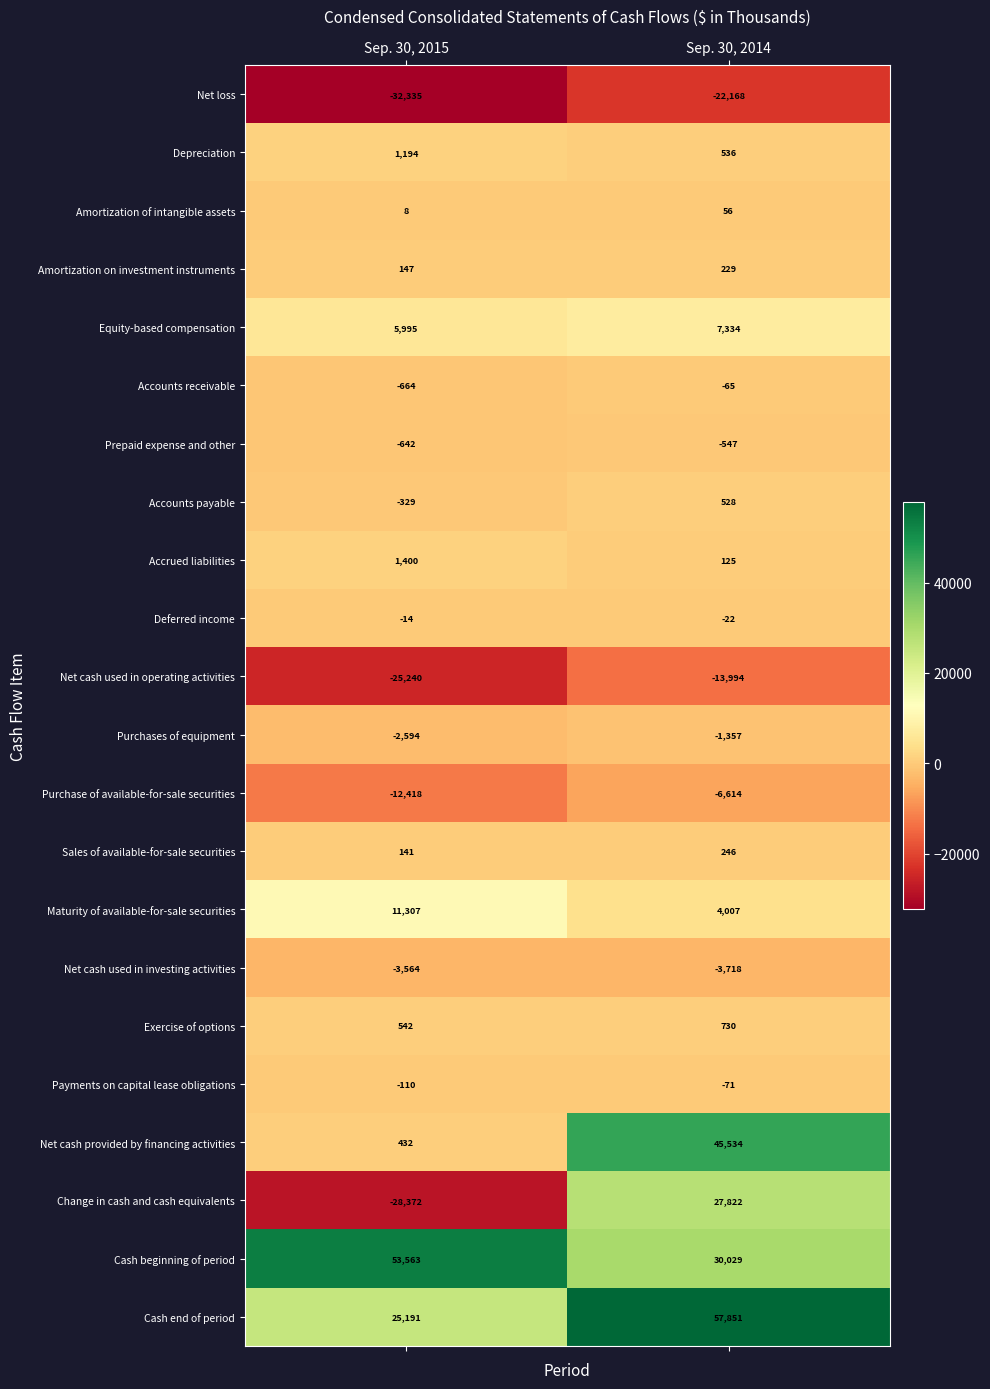

Read the Accrued liabilities value at Sep. 30, 2014.

125